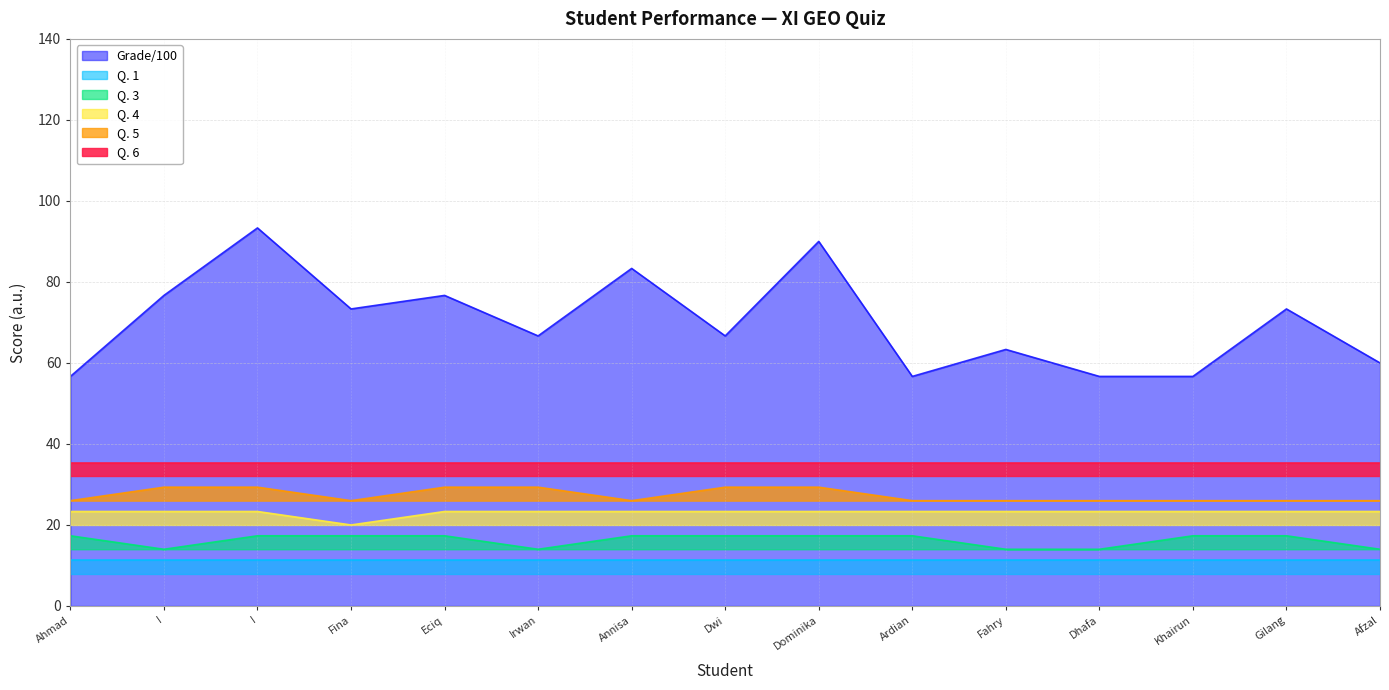

What is the sum of the Q. 5 values at Annisa and Eciq?

55.3